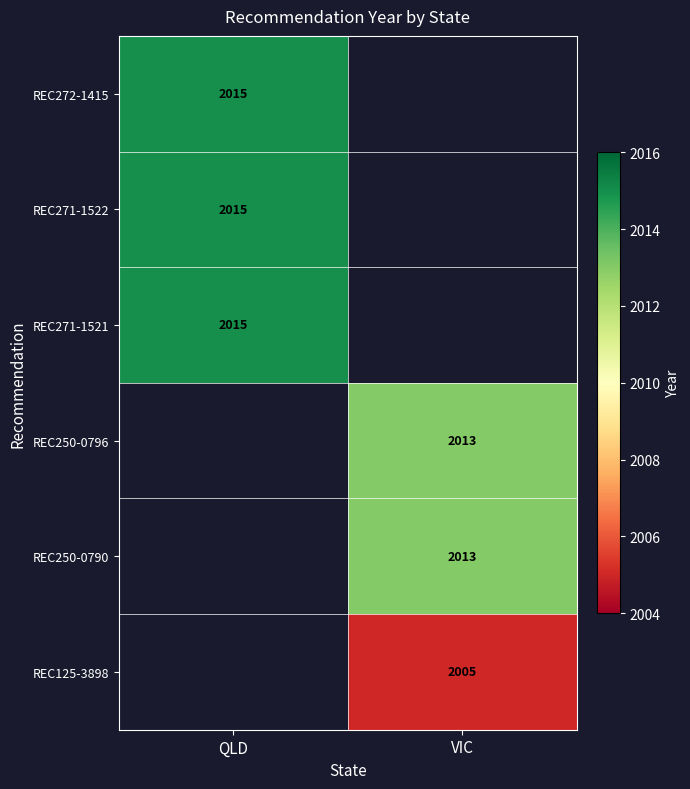

True or false: REC271-1521 has a value of 3255 at QLD.

False